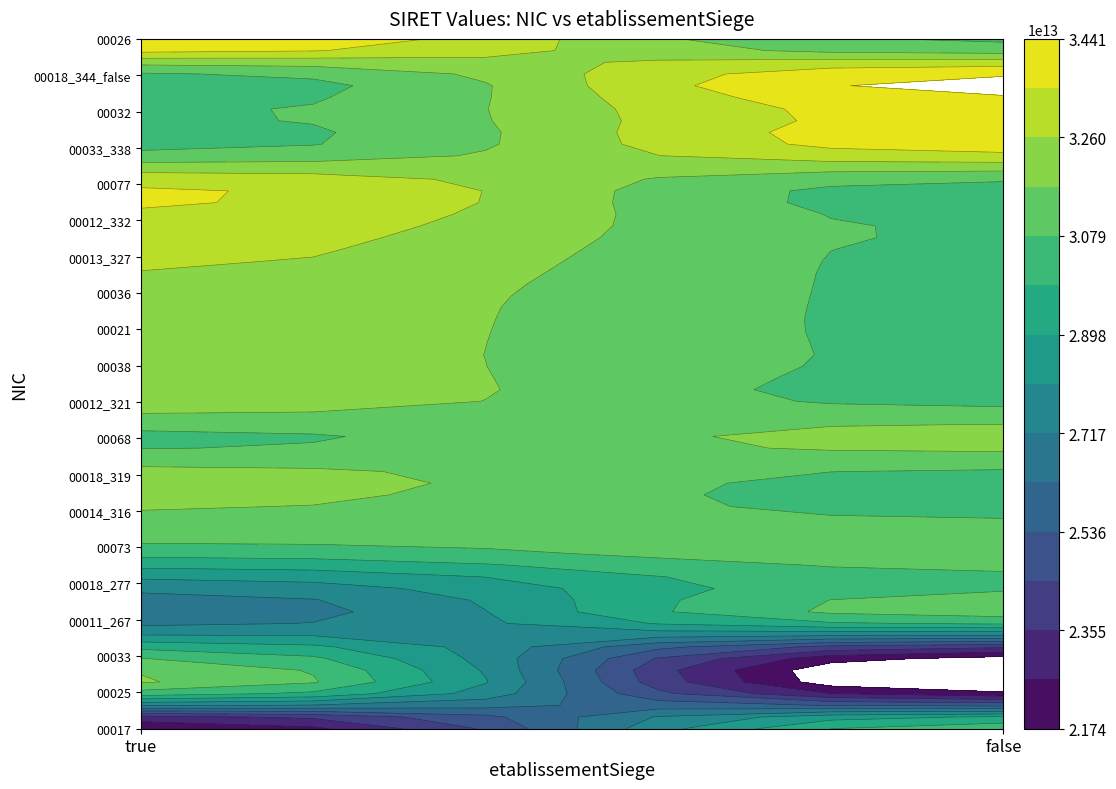

Where is 00073 nearest to the value 15736810800036?

true